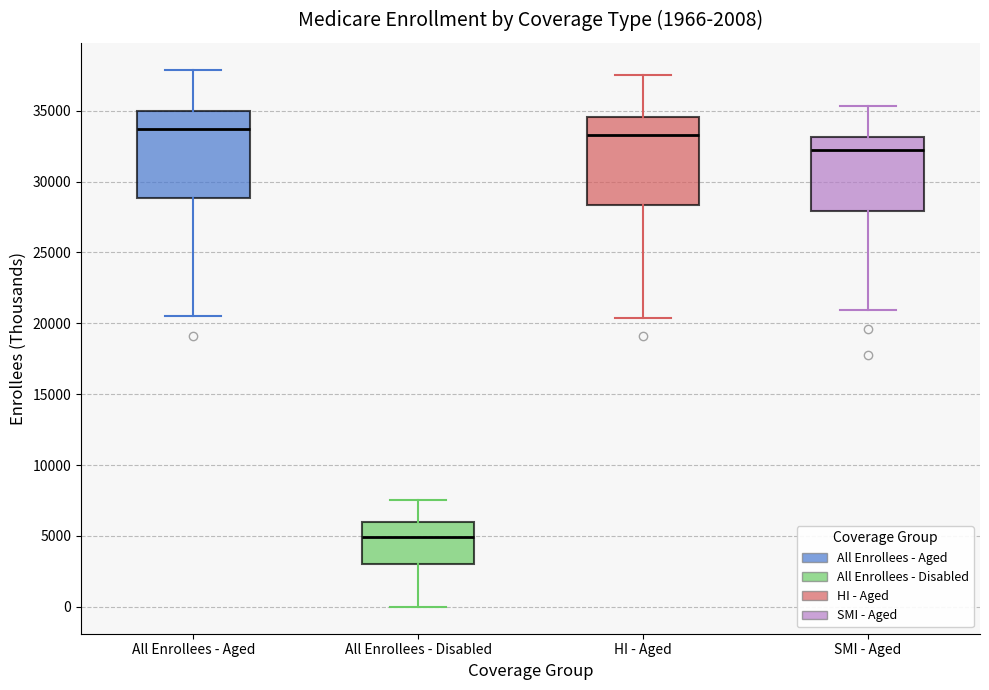

Reading left to right, read every box against the y-axis: the position of its median line, the range the box covers, and the ends of its whiskers. The values are not printed on the chart, so give them approximately, as read against the axis.

All Enrollees - Aged: median 33500, box 29000 to 35000, whiskers 20500 to 38000
All Enrollees - Disabled: median 5000, box 3000 to 6000, whiskers 0 to 7500
HI - Aged: median 33500, box 28500 to 34500, whiskers 20500 to 37500
SMI - Aged: median 32000, box 28000 to 33000, whiskers 21000 to 35500